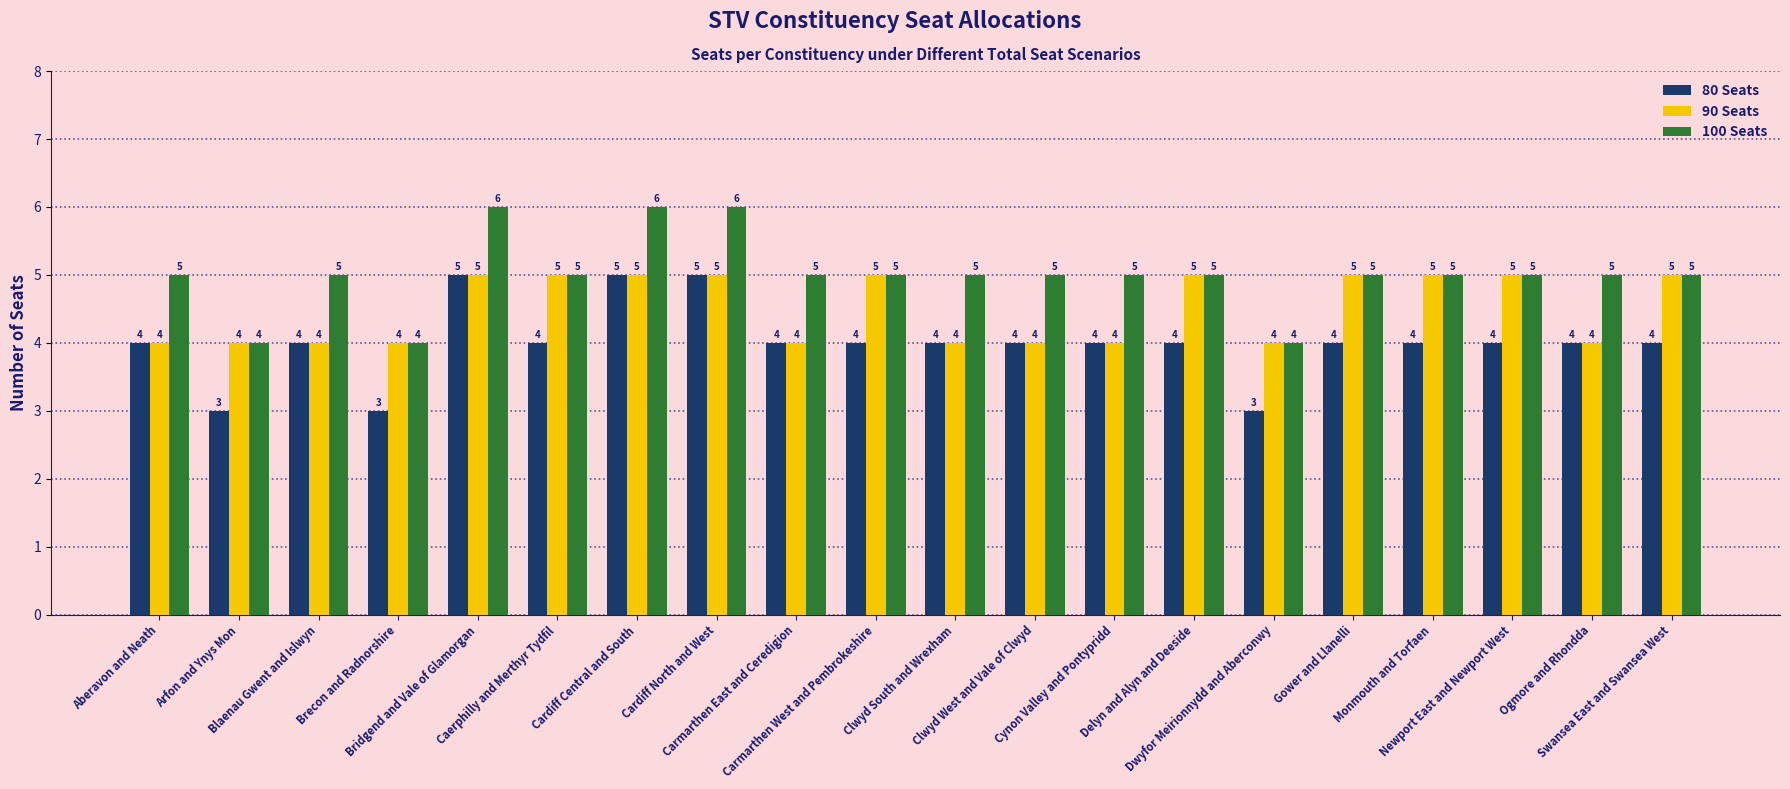

What is the greatest value displayed?

6